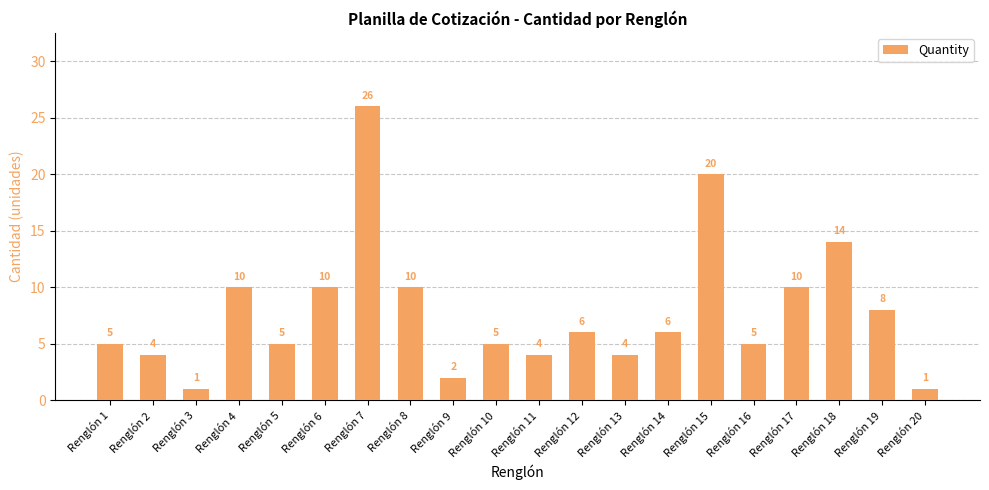

Approximately how many times larger is the value at Renglón 9 compared to Renglón 20?

2.0